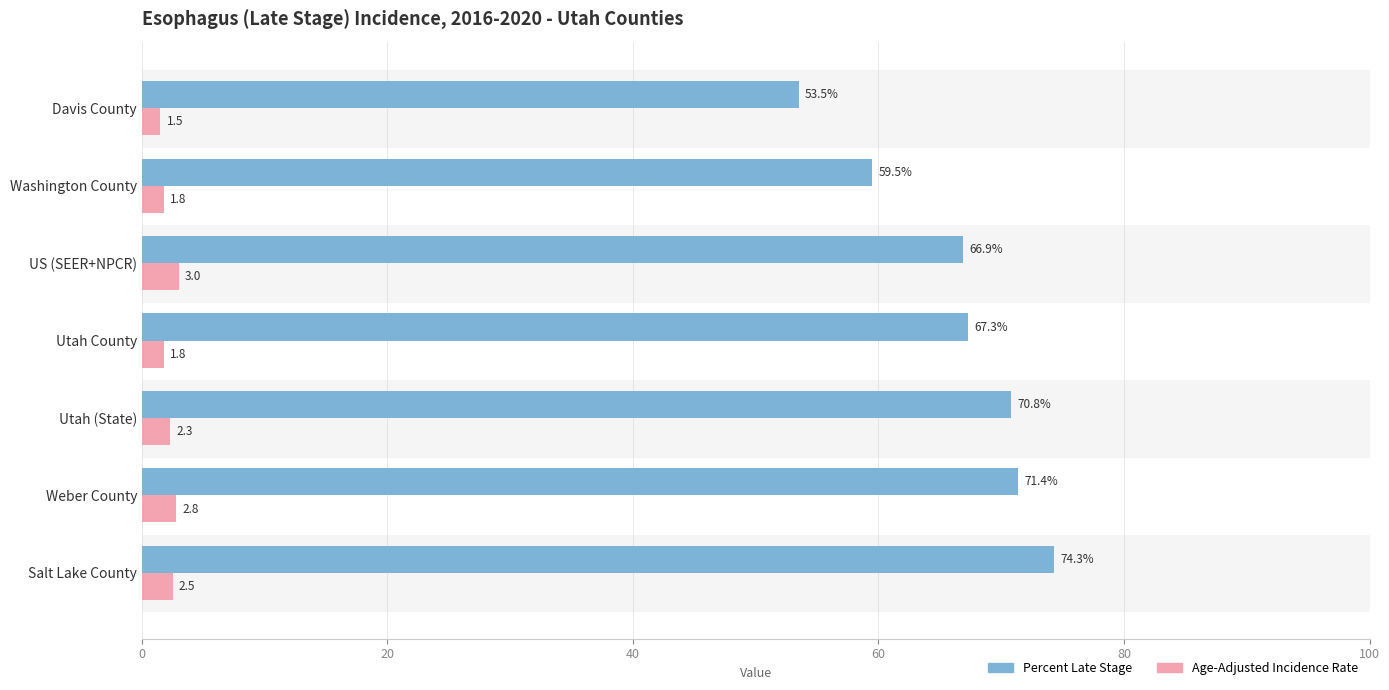

Is it true that Age-Adjusted Incidence Rate equals 1.8 at Utah County?

True